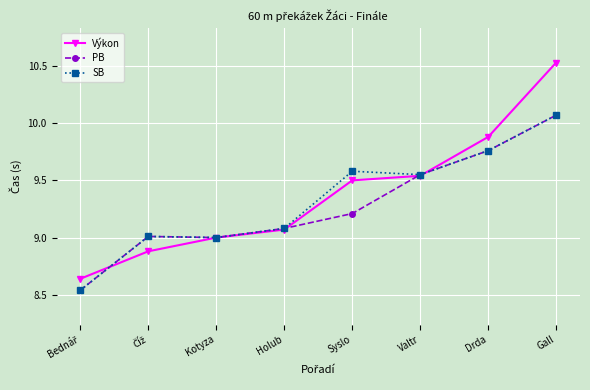

What value does the Výkon series have at Drda?

9.9